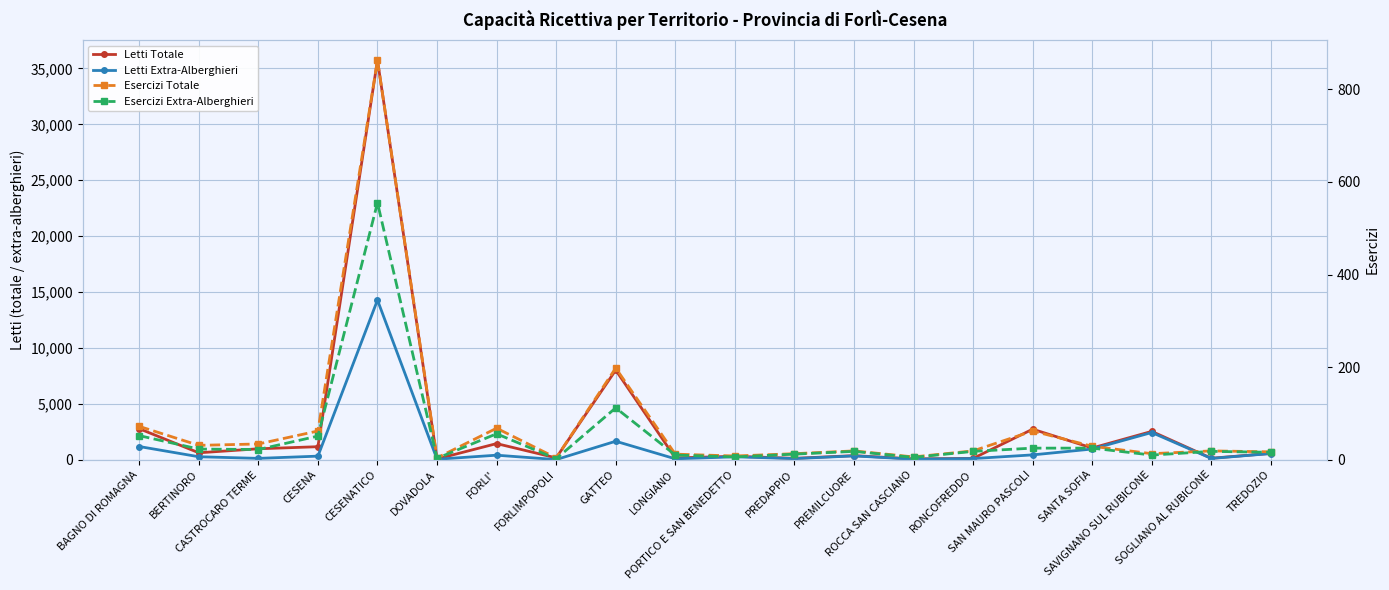

What is the difference between the highest and lowest values at SAN MAURO PASCOLI?

2705